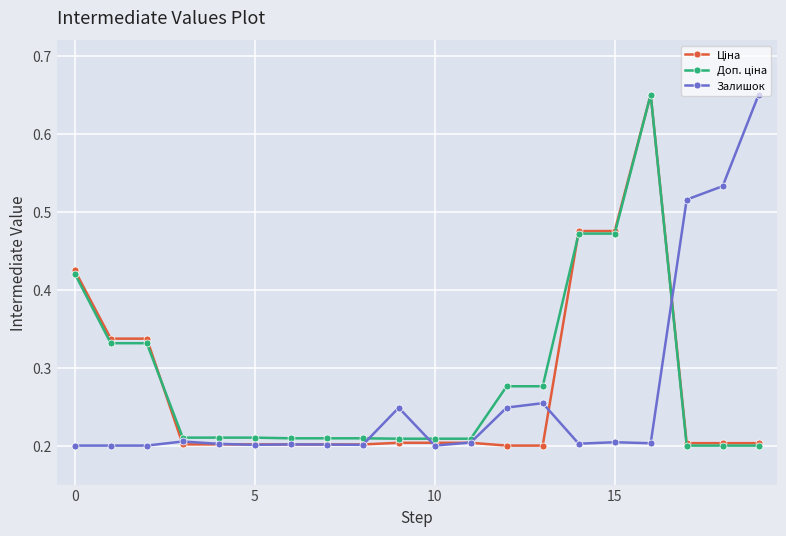

At how many categories does at least one series exceed 0?

20